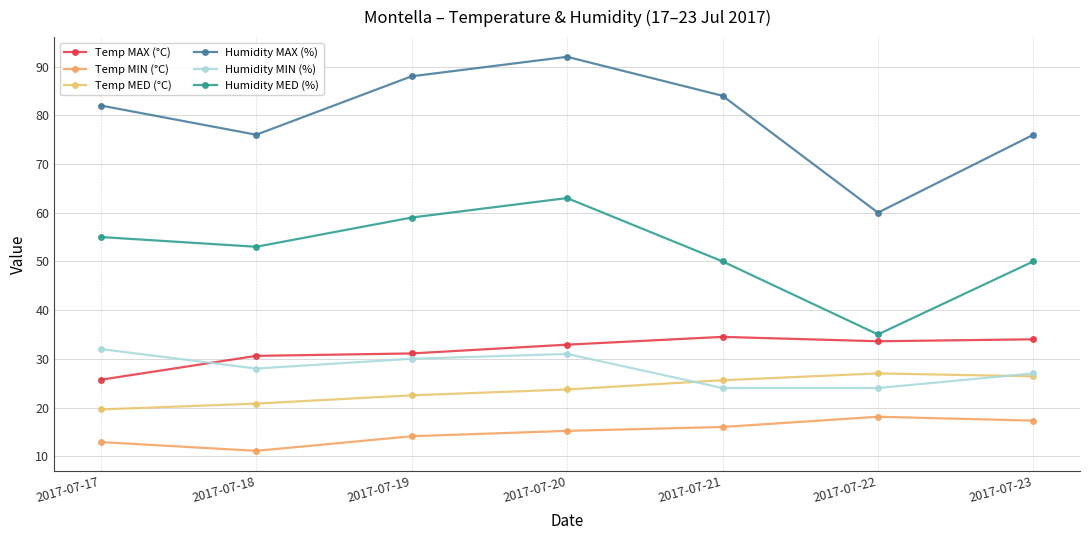

Is the value of Humidity MED (%) at 2017-07-22 greater than the value of Humidity MIN (%) at 2017-07-20?

Yes